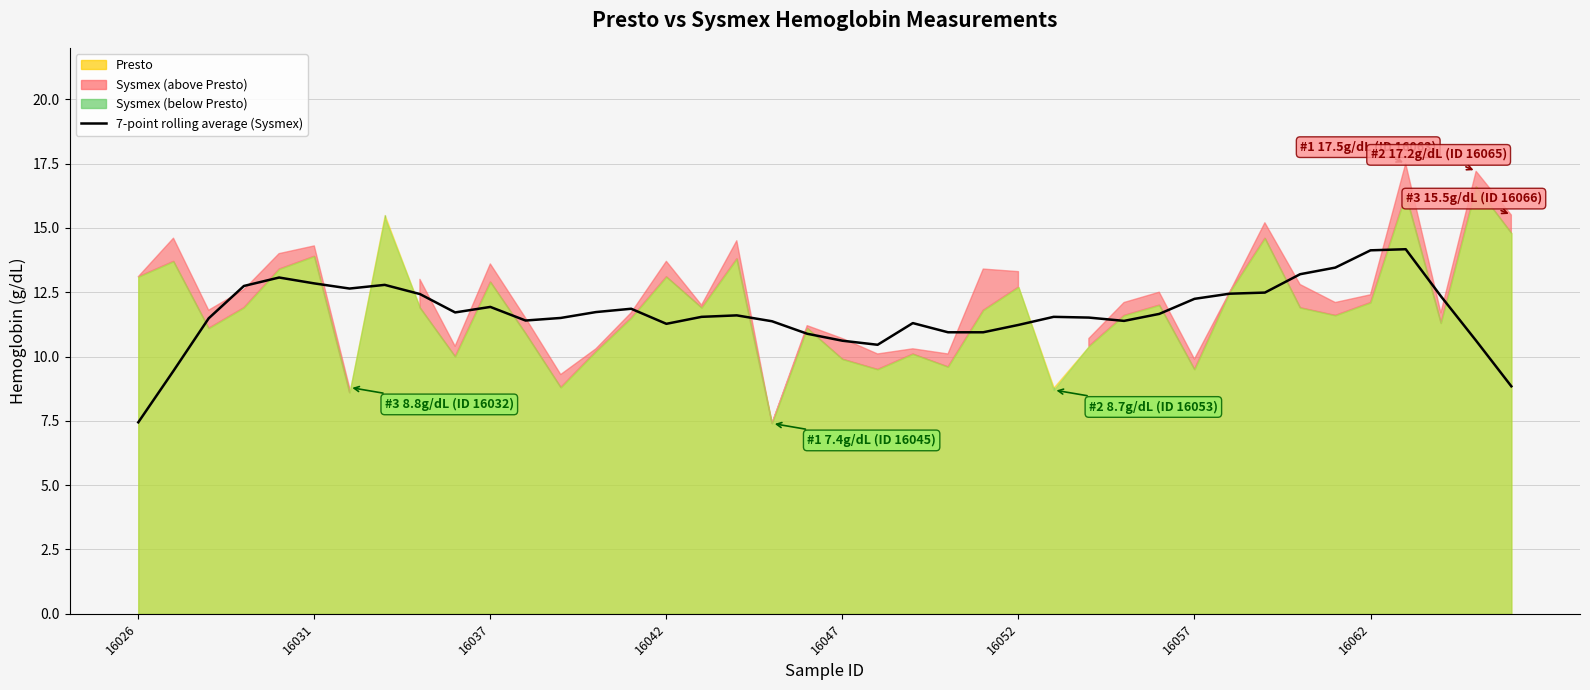

At which category does the chart reach its peak across all series?

36